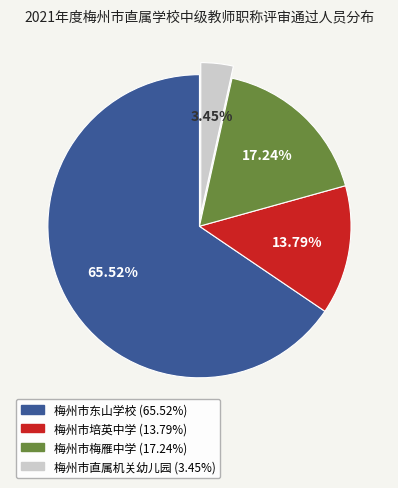

To the nearest percent, what percentage of the pie is 梅州市直属机关幼儿园?

3%